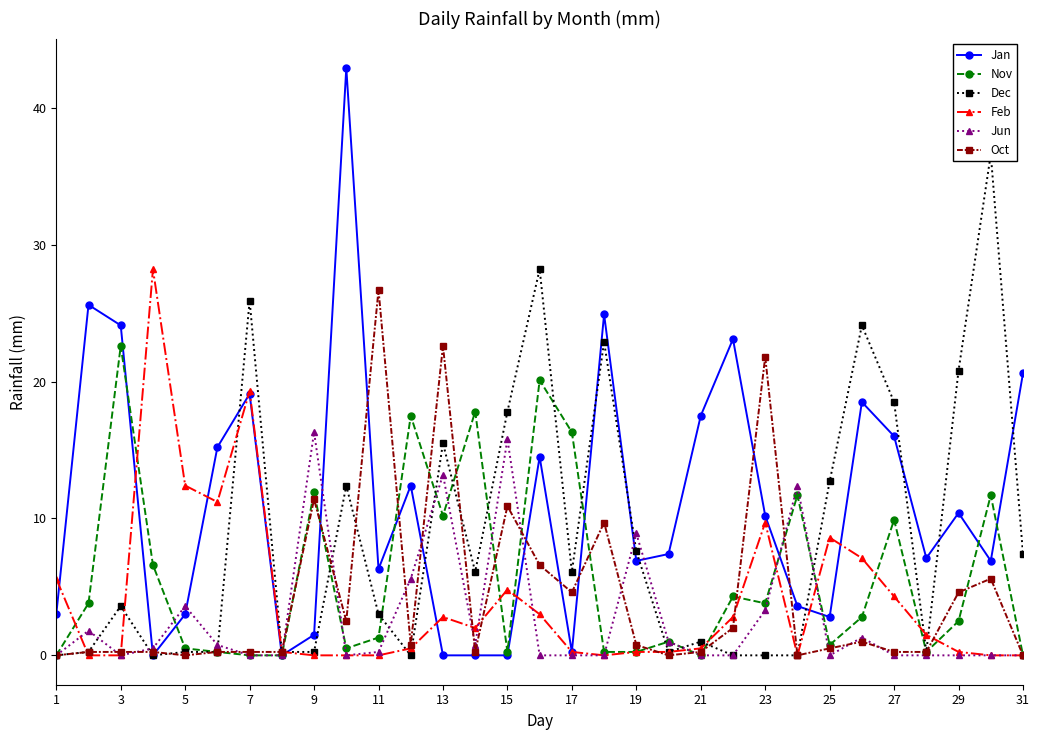

How many intersections are there between Jun and Dec?

10